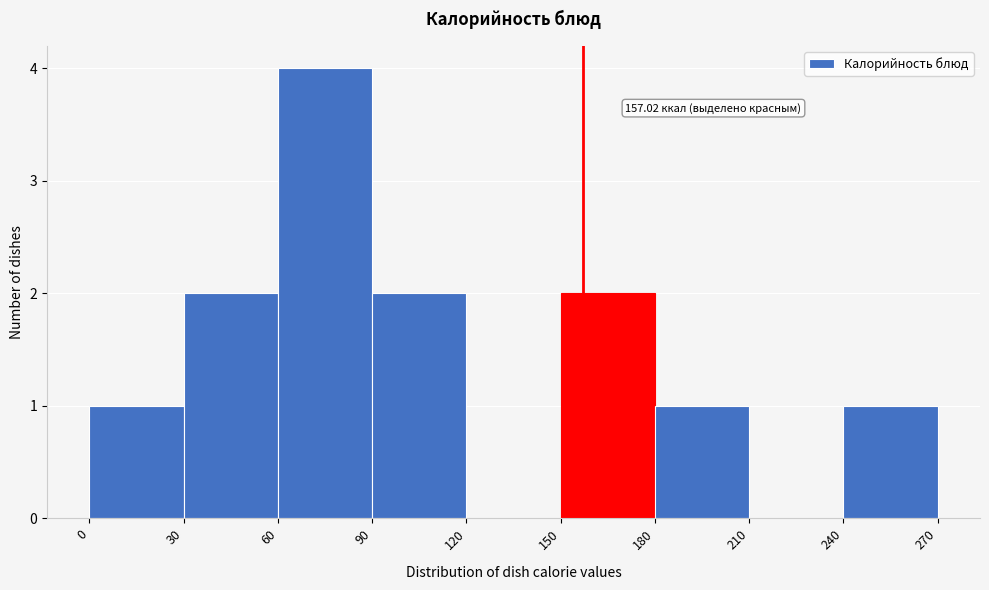

Which range on the x-axis has the tallest bar?

60 to 90